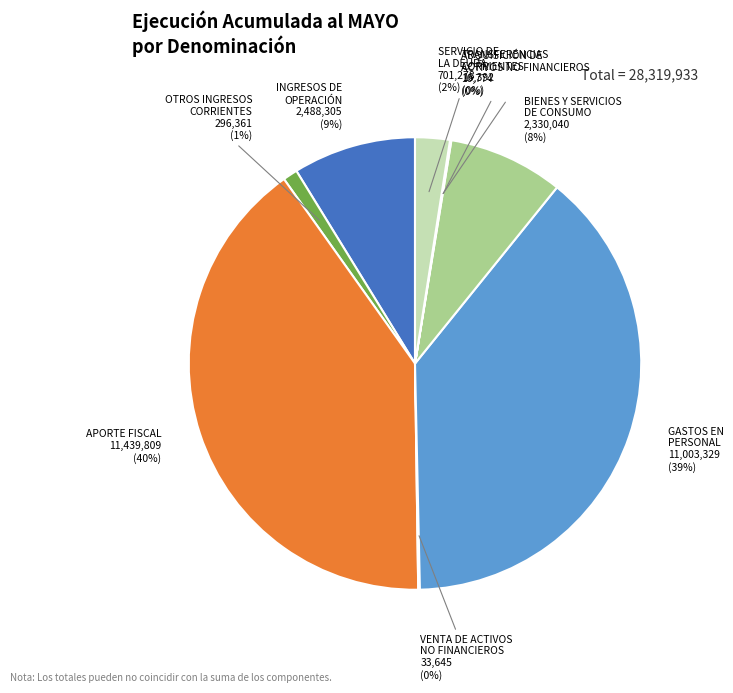

Is there any slice that represents more than half of the pie?

No